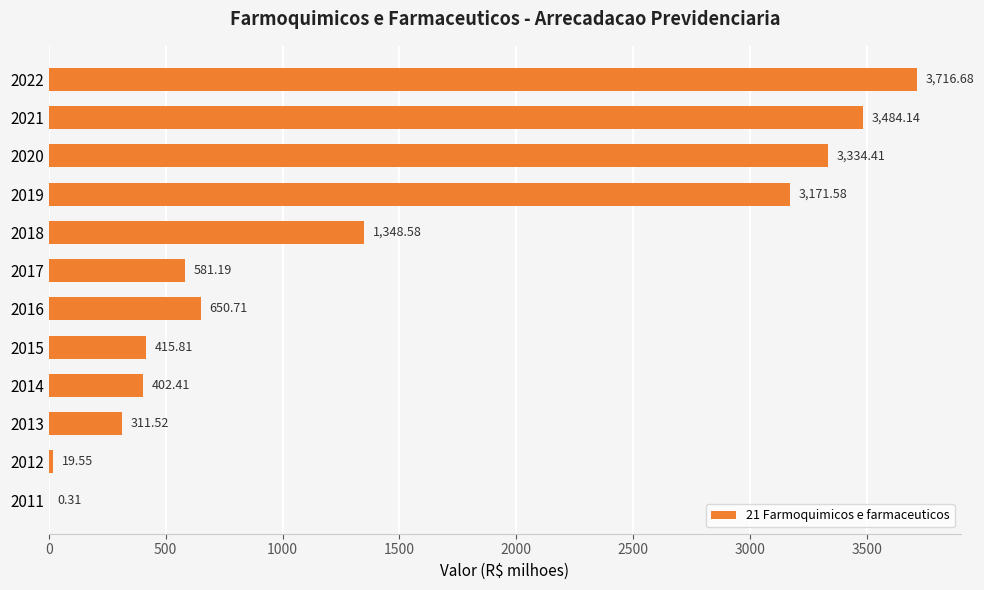

Between 2019 and 2022, which is larger?

2022